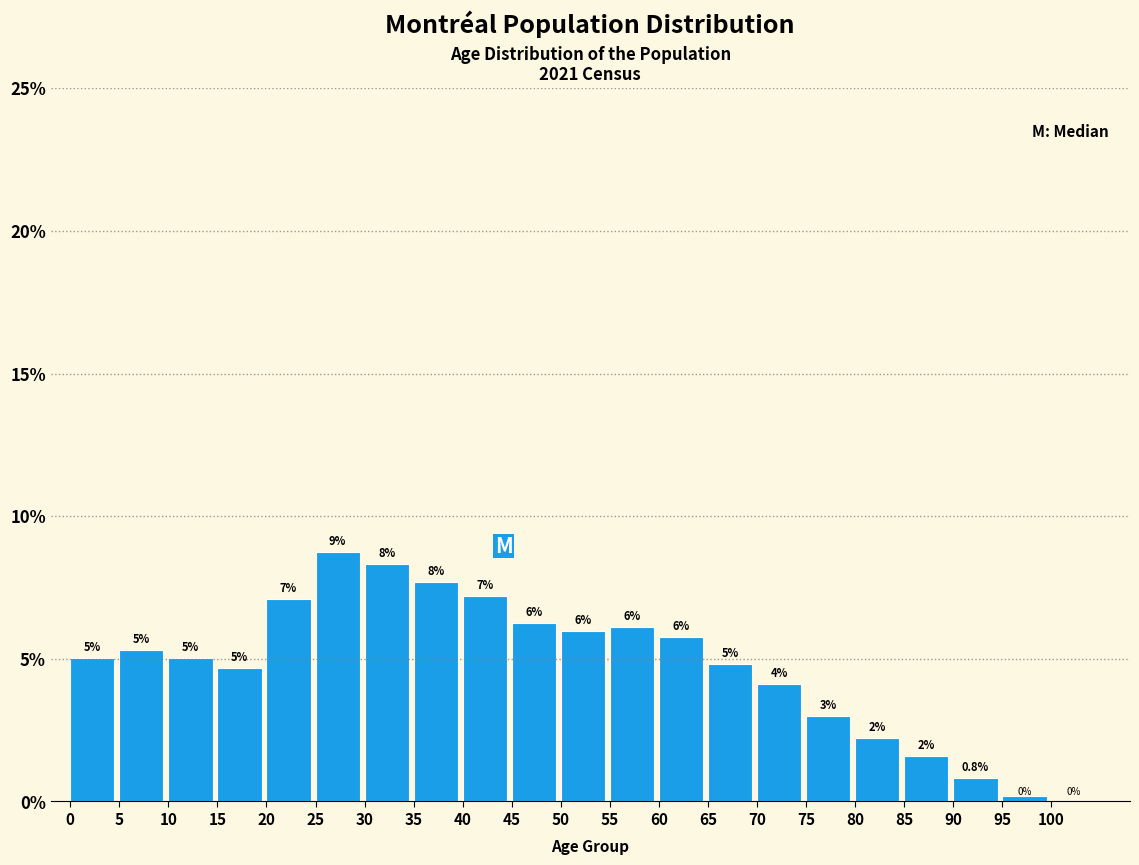

The chart shows a value of 3.0 at 5. True or false?

False